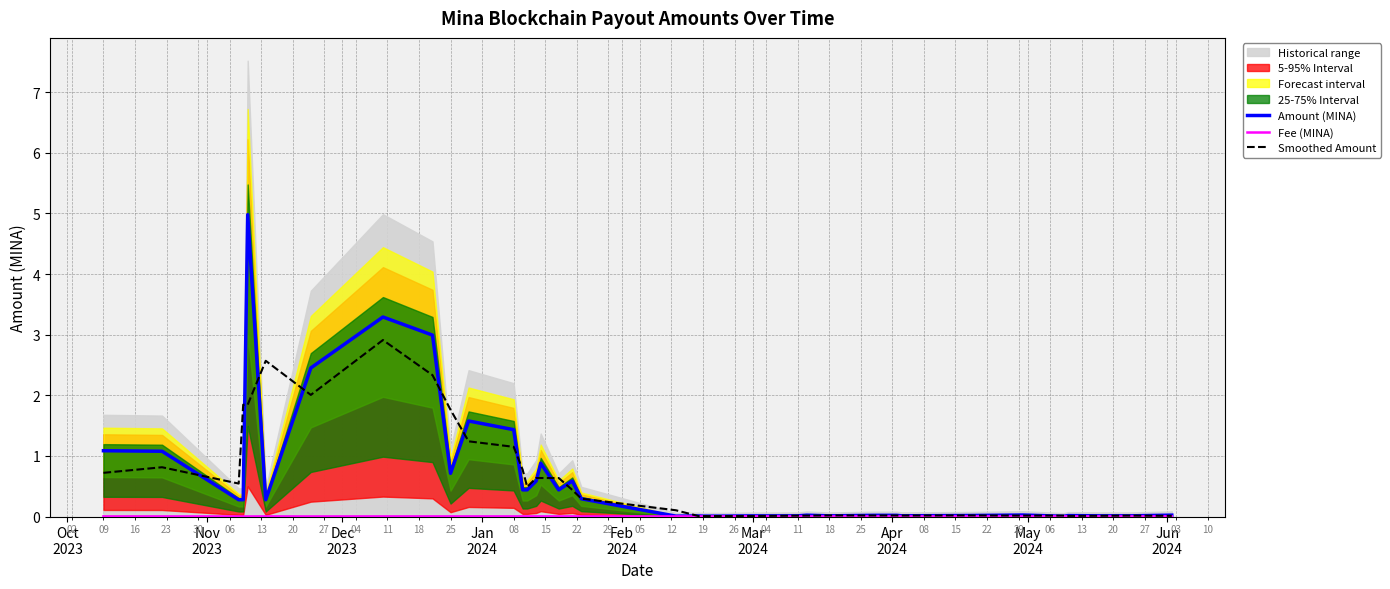

True or false: Amount (MINA) and Fee (MINA) intersect in this chart.

False